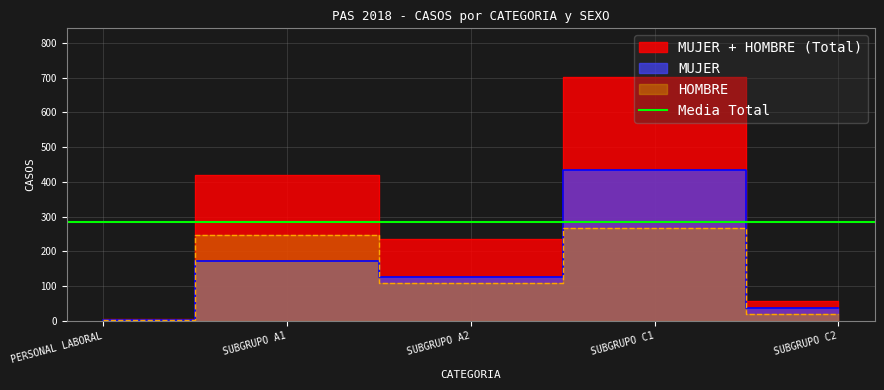

What is the total value across all series at PERSONAL LABORAL?

5